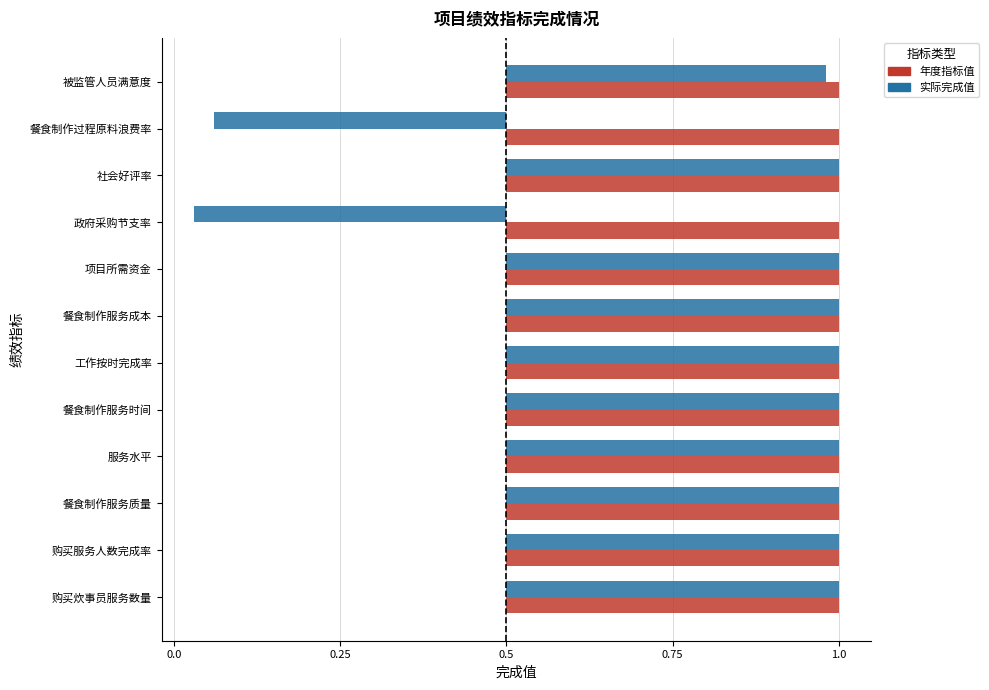

What are all the series names shown in the legend?

年度指标值, 实际完成值